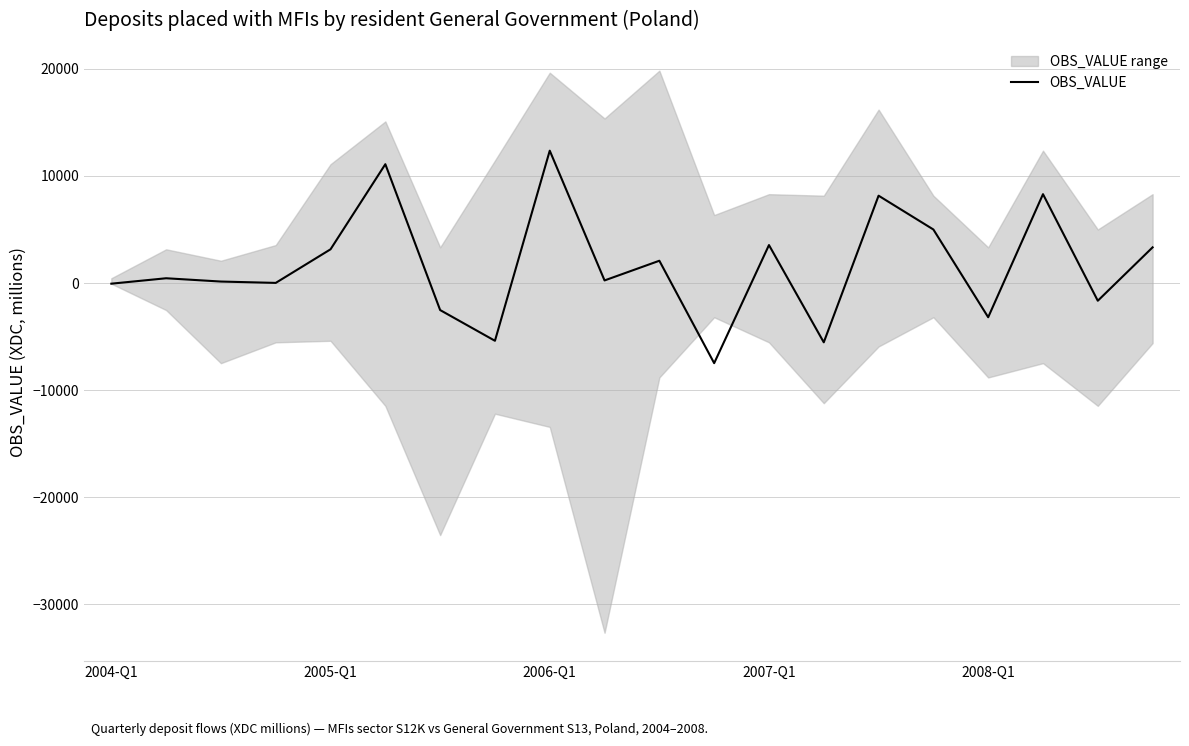

What is the lowest value of the OBS_VALUE series?

-7488